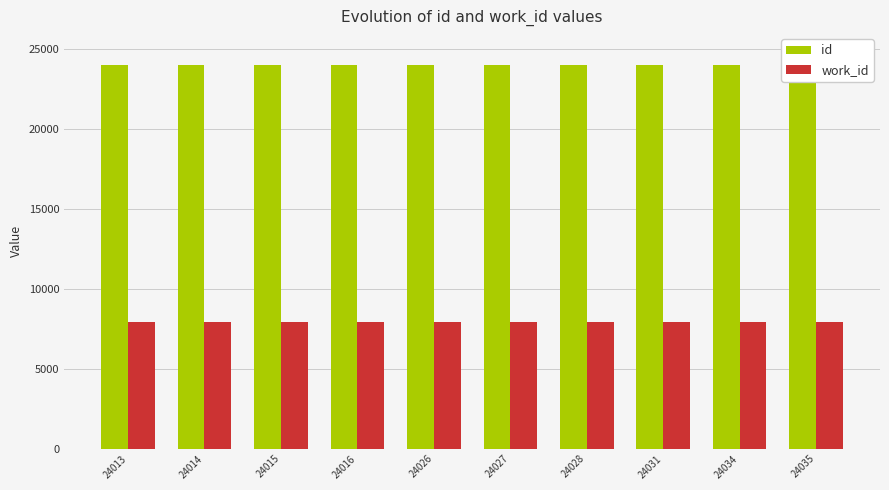

At 24031, list the series in order from smallest to largest.

work_id, id